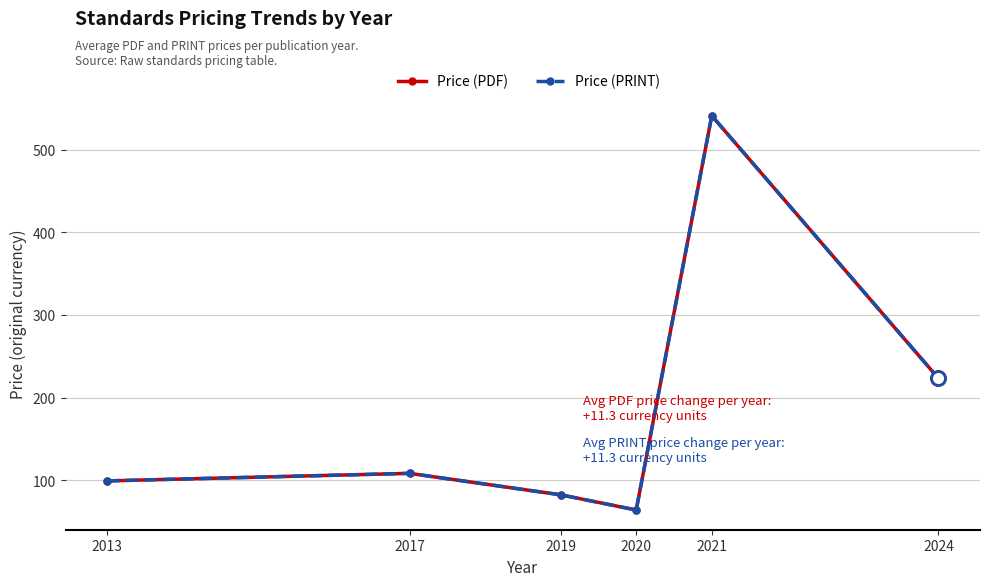

Does the chart have visible grid lines?

Yes